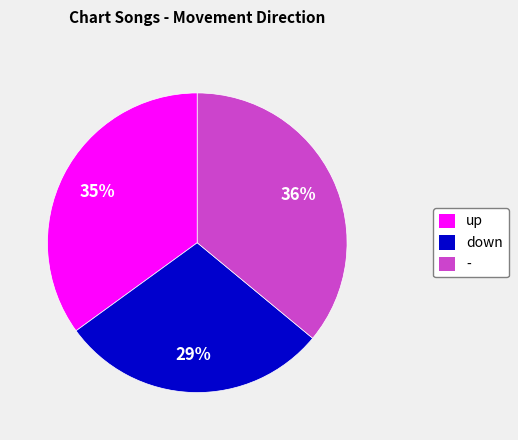

To the nearest percent, what is the difference between the - and down slice percentages?

7%